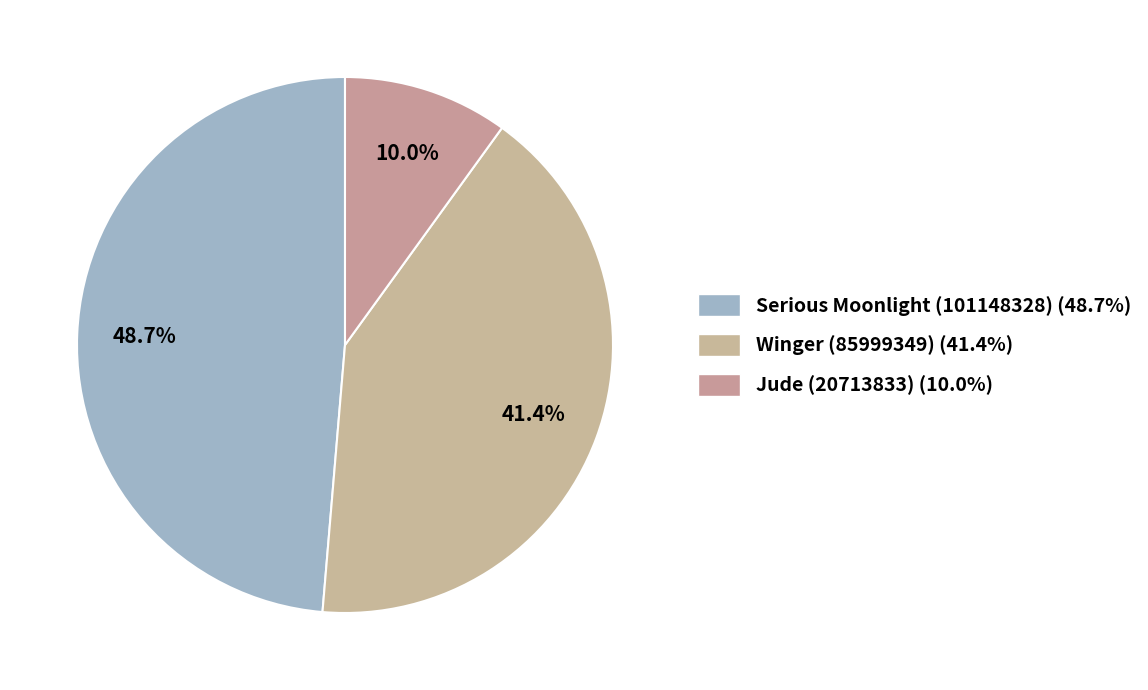

To the nearest percent, what percentage of the pie is Serious Moonlight (101148328)?

49%